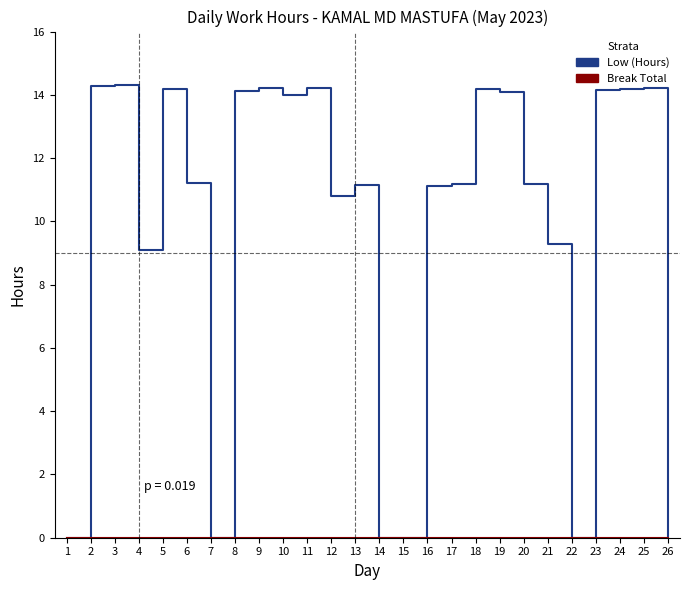

Which series has the widest spread of values?

Low (Hours)